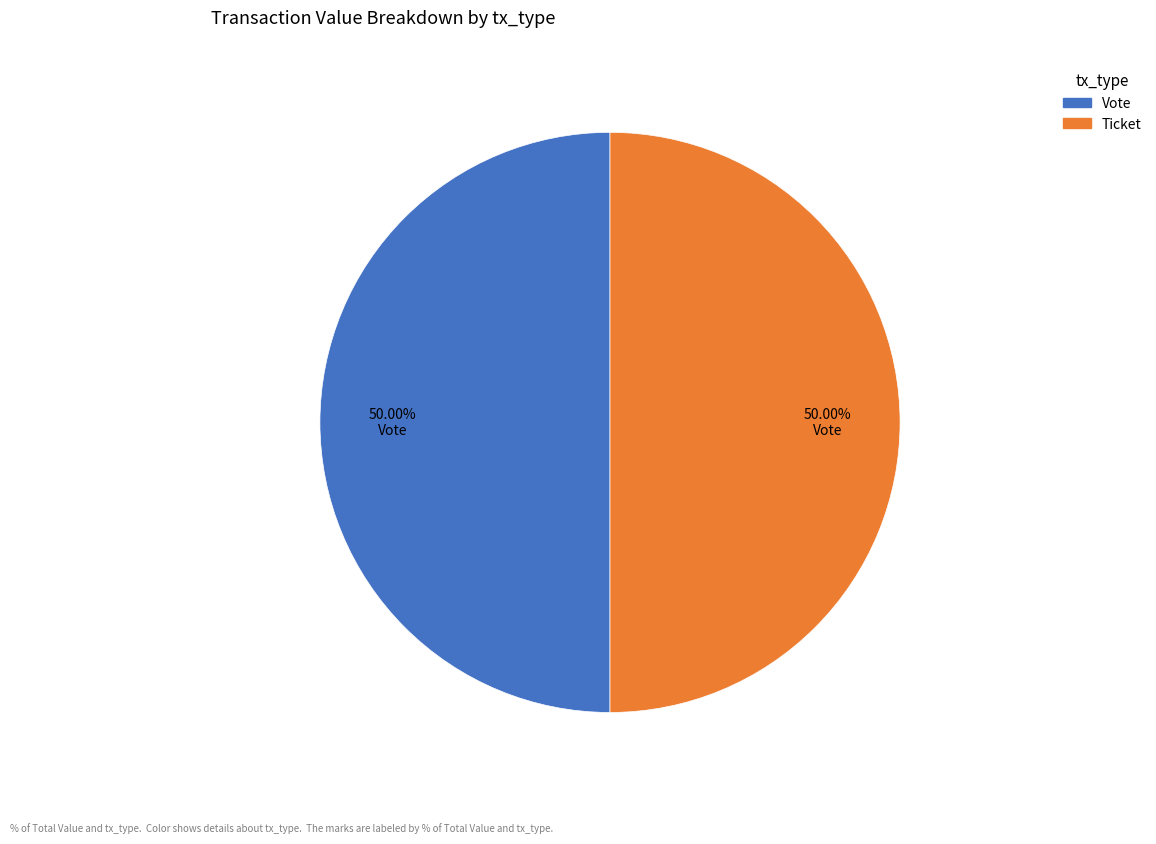

Combined, do Vote and Ticket account for over 50%?

Yes